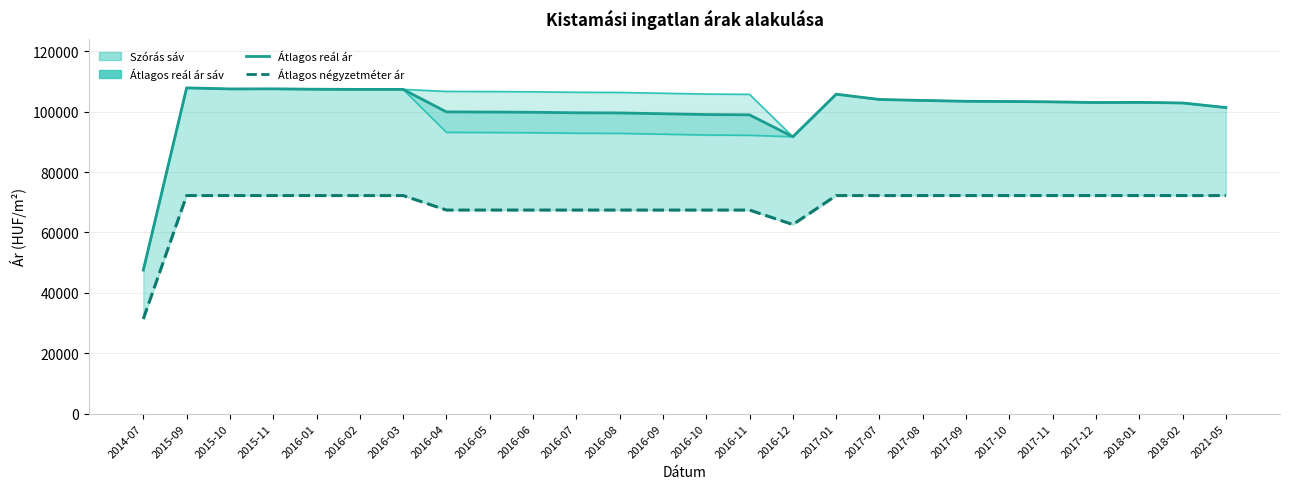

How many values in the Átlagos reál ár series exceed 103089?

12